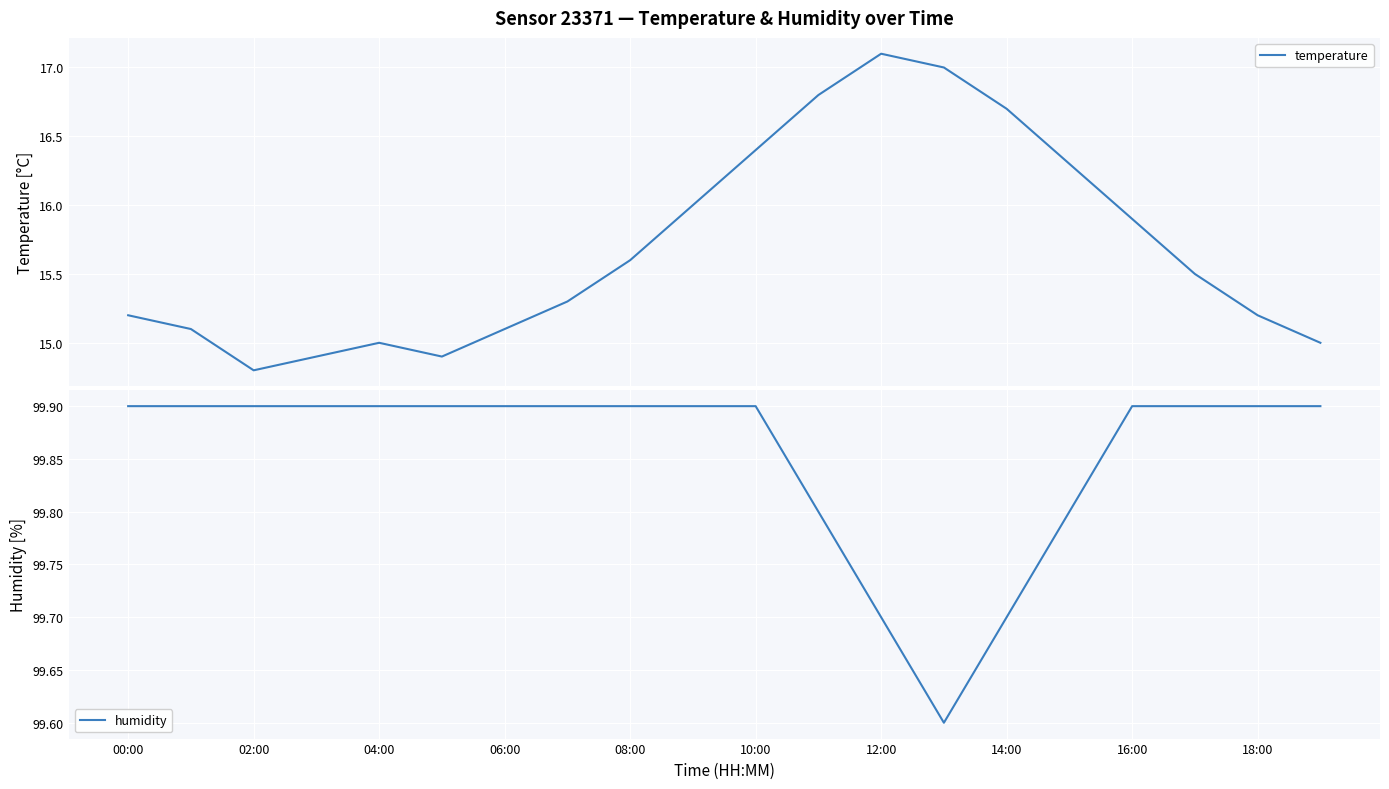

Reading right to left, list all the values displayed in this chart.

temperature: 15.0	15.2	15.5	15.9	16.3	16.7	17.0	17.1	16.8	16.4	16.0	15.6	15.3	15.1	14.9	15.0	14.9	14.8	15.1	15.2
humidity: 99.9	99.9	99.9	99.9	99.8	99.7	99.6	99.7	99.8	99.9	99.9	99.9	99.9	99.9	99.9	99.9	99.9	99.9	99.9	99.9